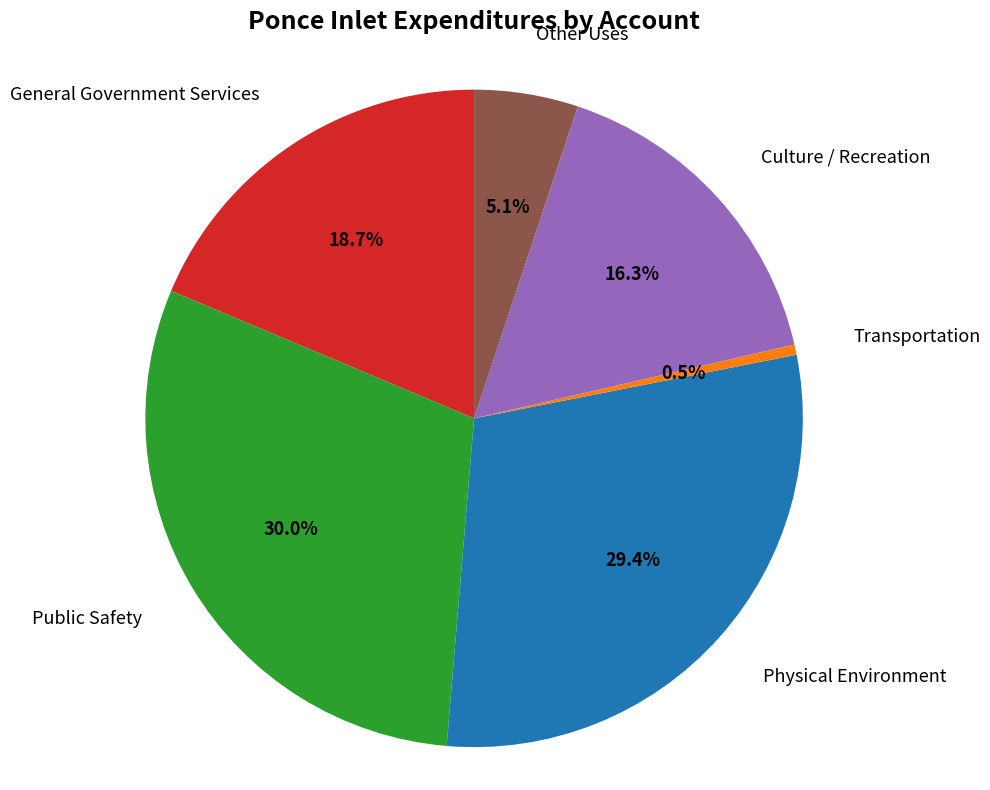

Is there a majority slice in this chart?

No